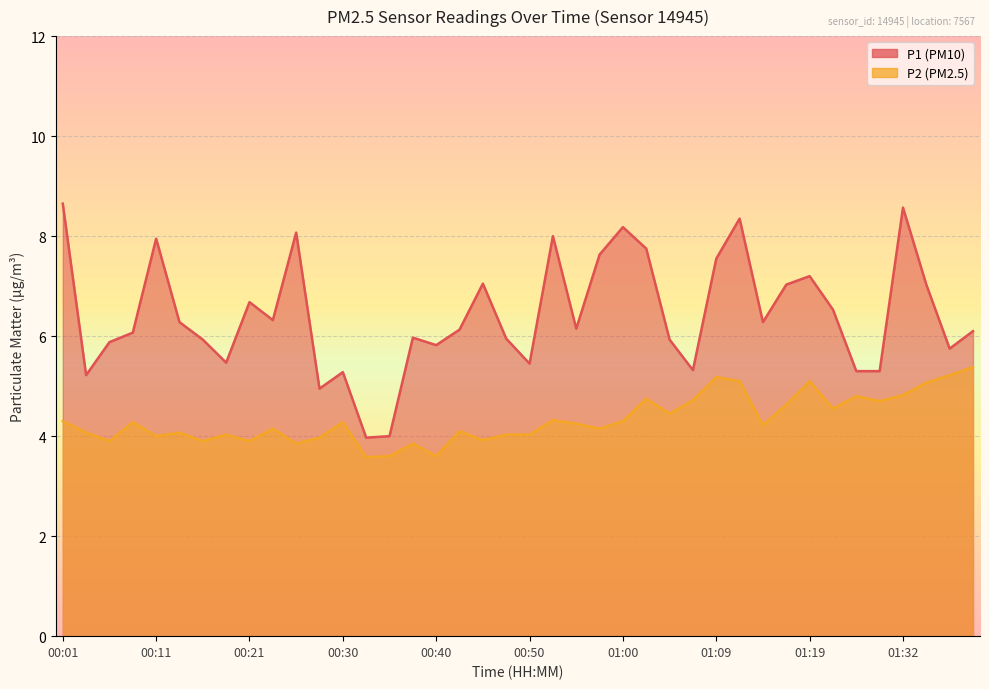

Which series has the widest spread of values?

P1